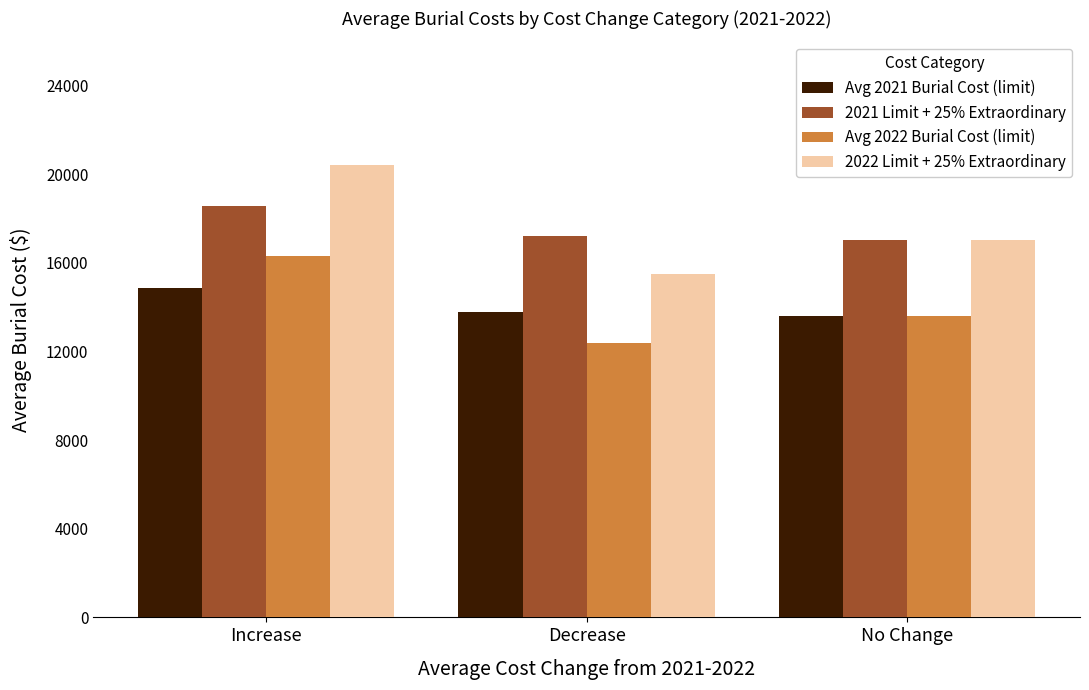

What is the label of the 2nd bar from the right?

Decrease